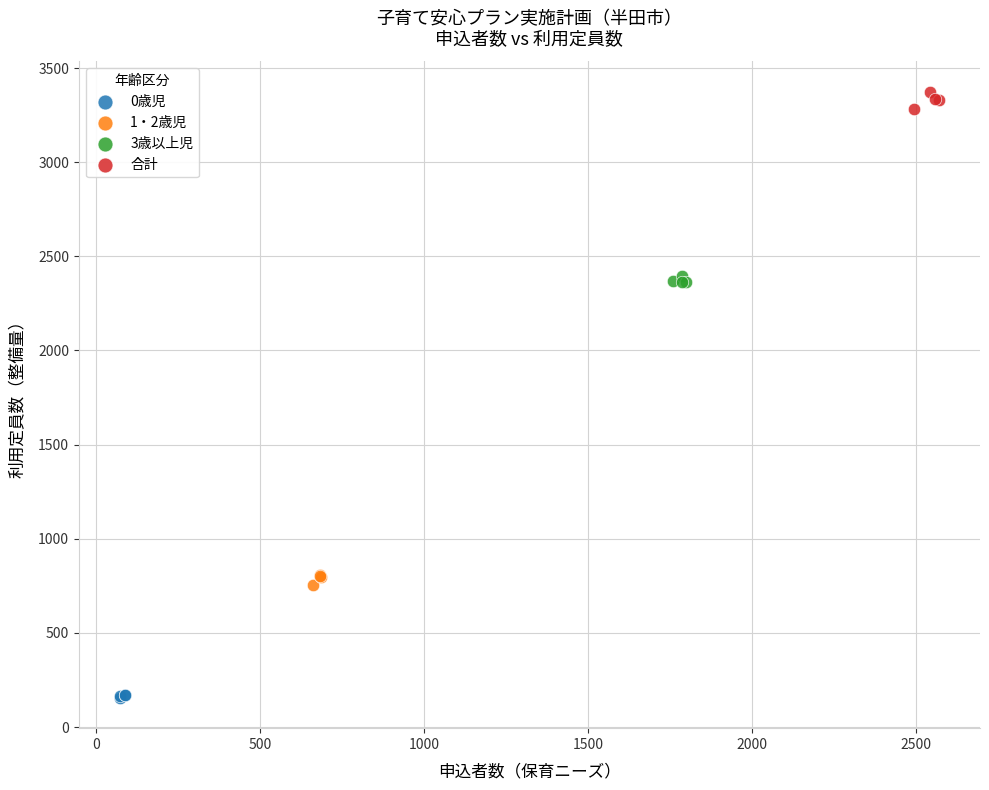

Which series contains the highest Y value?

合計